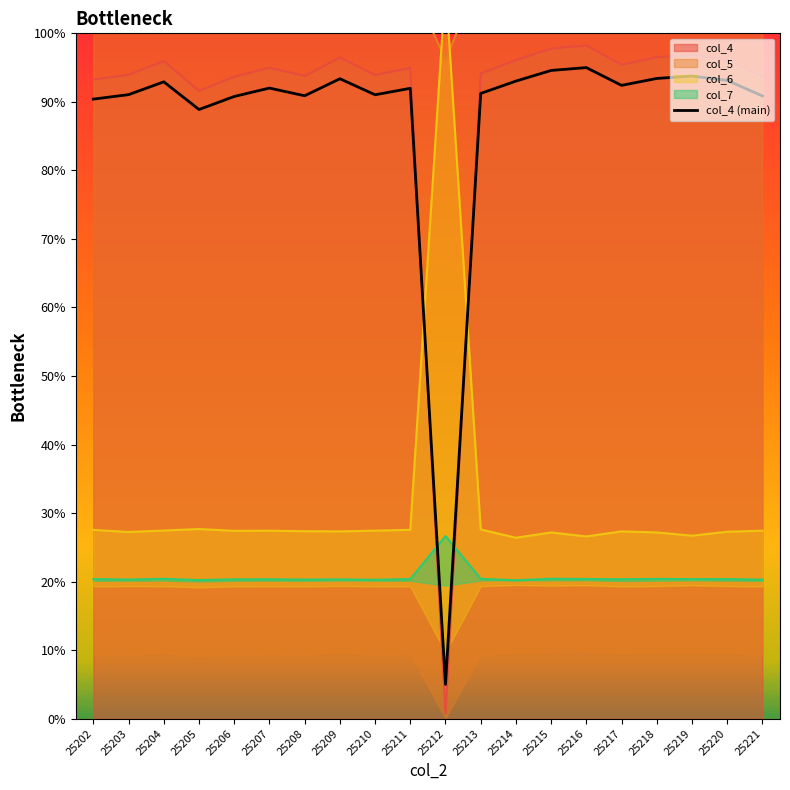

Reading left to right, list all the values displayed in this chart.

90.4	91.1	92.9	88.9	90.8	92.0	90.9	93.4	91.0	92.0	5.0	91.2	93.0	94.6	95.0	92.4	93.4	93.8	93.1	90.9